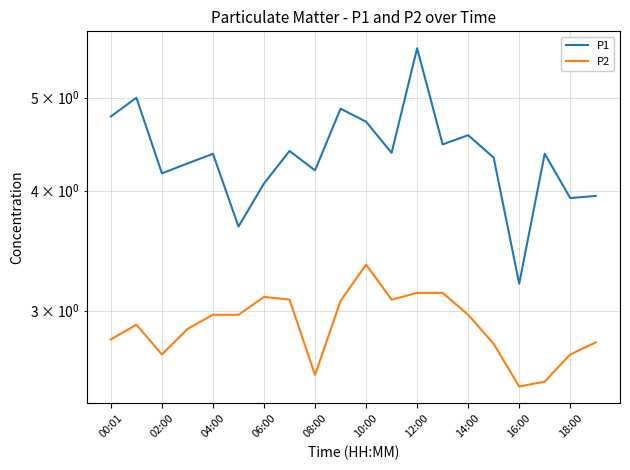

Which series has the widest spread of values?

P1